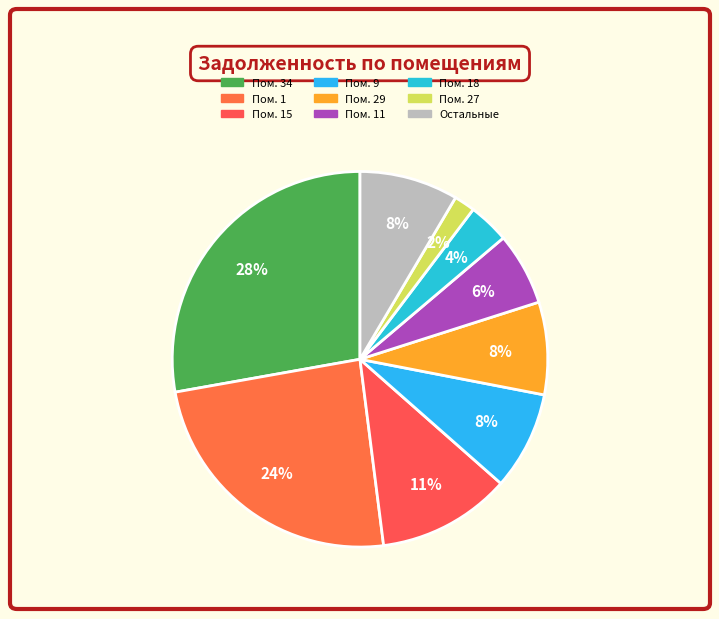

Is there a majority slice in this chart?

No